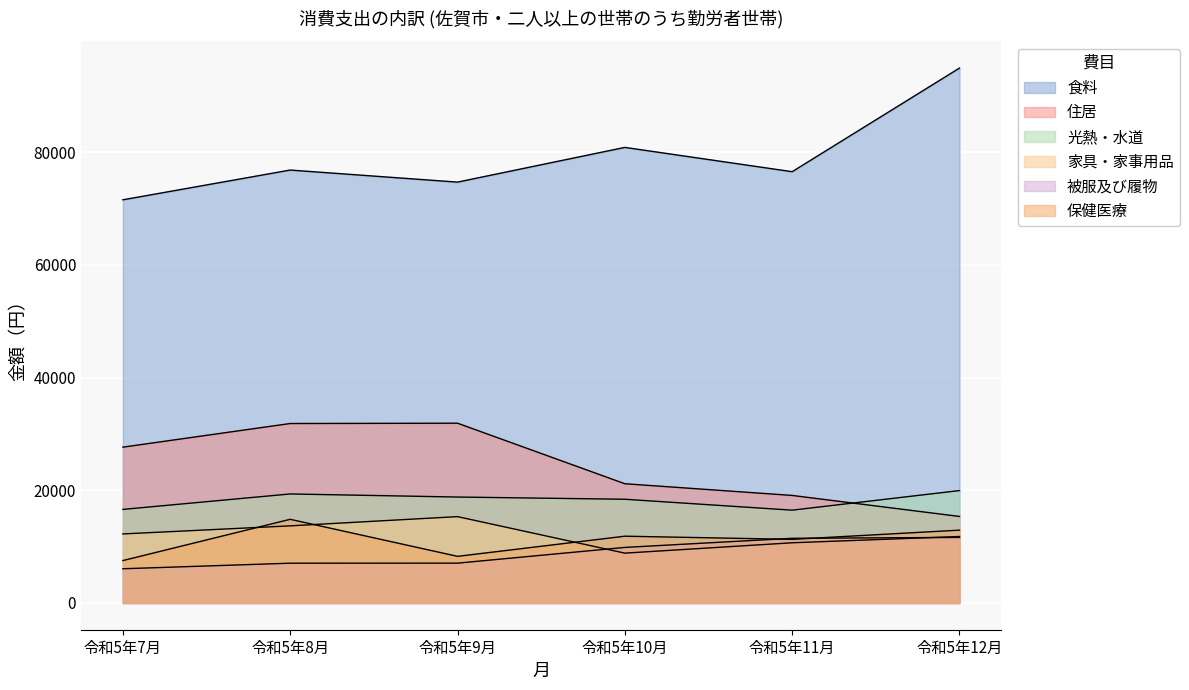

What is the difference between the 光熱・水道 values at 令和5年11月 and 令和5年7月?

135